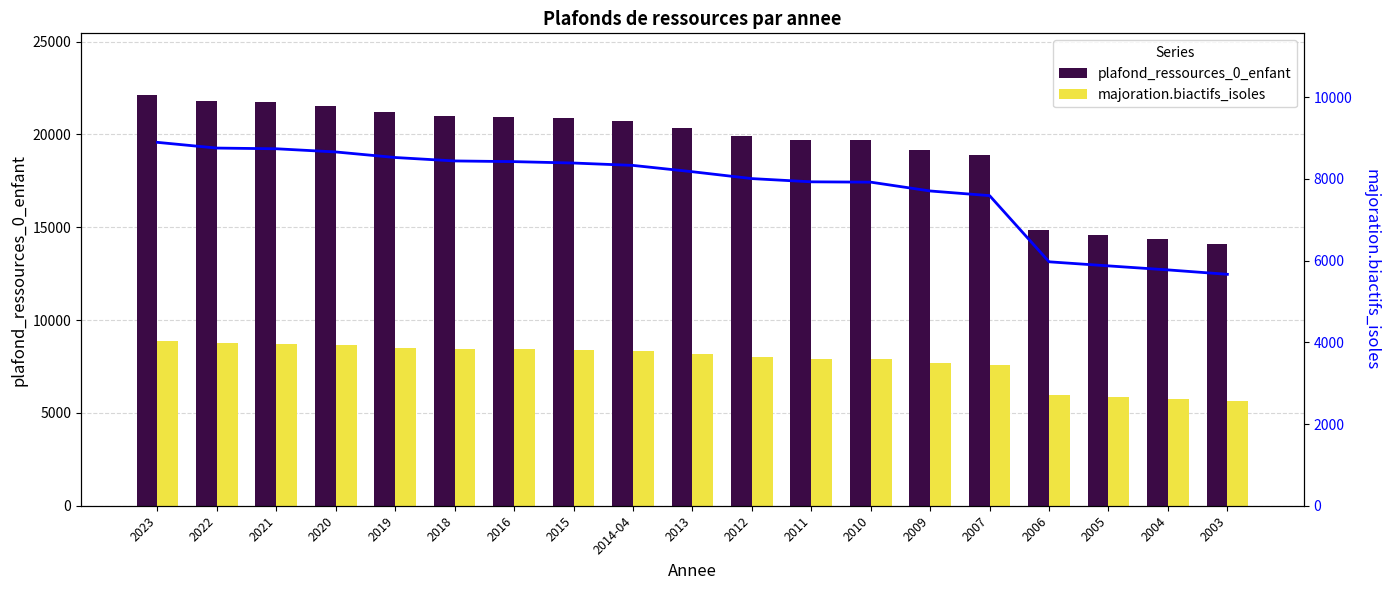

Which series has the largest range (max minus min)?

plafond_ressources_0_enfant